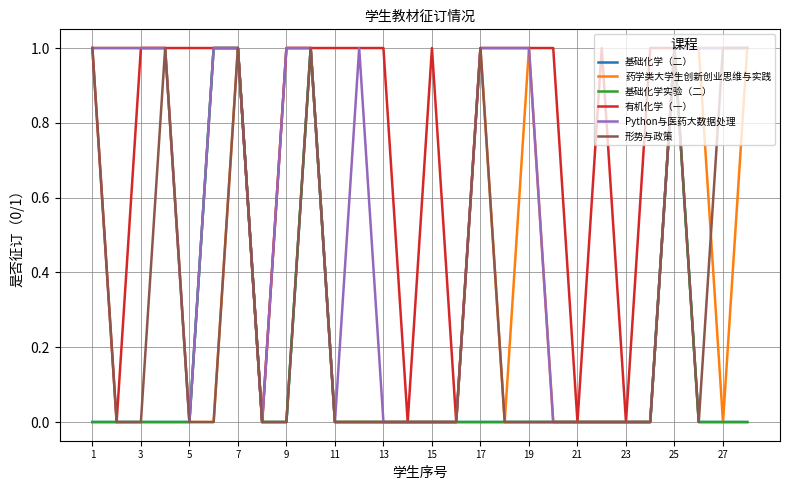

Reading left to right, transcribe all the data shown in this chart.

基础化学（二）: 0	0	0	0	0	1	1	0	0	1	0	0	0	0	0	0	0	0	0	0	0	0	0	0	1	0	0	0
药学类大学生创新创业思维与实践: 1	1	1	1	0	0	1	0	1	1	0	0	0	0	0	0	1	0	1	0	0	0	0	0	1	1	0	1
基础化学实验（二）: 0	0	0	0	0	1	1	0	0	1	0	0	0	0	0	0	0	0	0	0	0	0	0	0	1	0	0	0
有机化学（一）: 1	0	1	1	1	1	1	0	1	1	1	1	1	0	1	0	1	1	1	1	0	1	0	1	1	1	1	1
Python与医药大数据处理: 1	1	1	1	0	1	1	0	1	1	0	1	0	0	0	0	1	1	1	0	0	0	0	0	1	1	1	1
形势与政策: 1	0	0	1	0	0	1	0	0	1	0	0	0	0	0	0	1	0	0	0	0	0	0	0	1	0	1	1